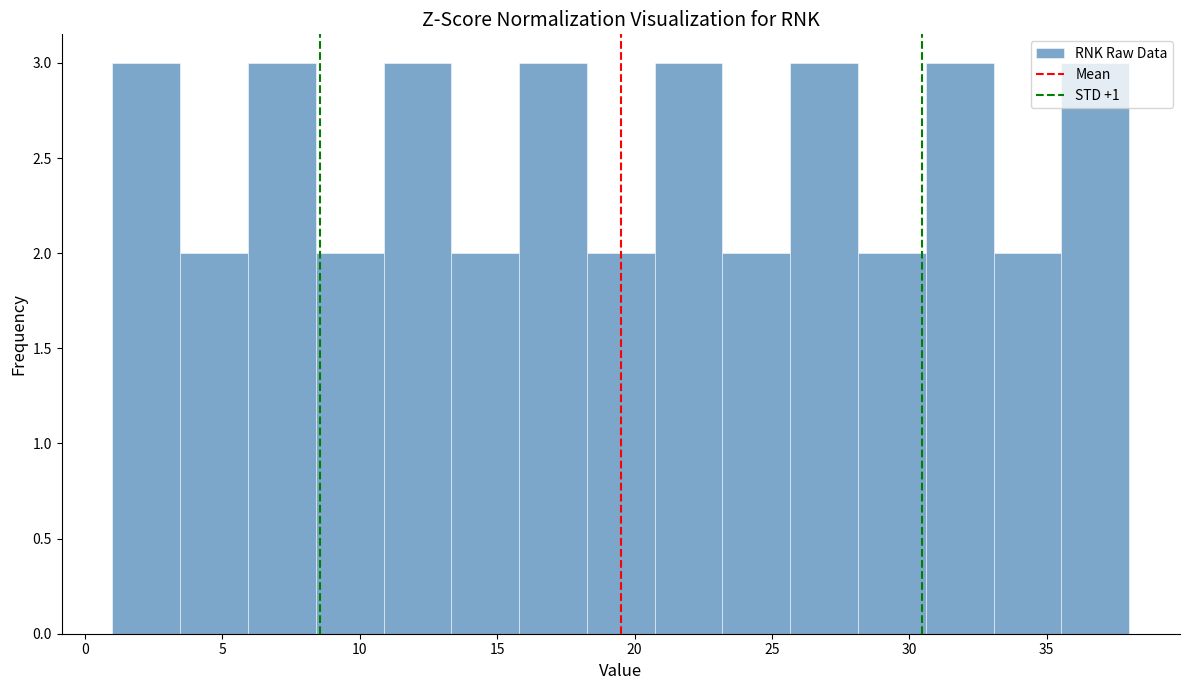

Reading left to right, transcribe this chart: for each bar, give the range it covers on the x-axis and its height. Neither the bar edges nor the heights are printed on the chart, so give them approximately, as read against the axes.

1.0 to 3.5: 3
3.5 to 6.0: 2
6.0 to 8.5: 3
8.5 to 11.0: 2
11.0 to 13.5: 3
13.5 to 16.0: 2
16.0 to 18.5: 3
18.5 to 20.5: 2
20.5 to 23.0: 3
23.0 to 25.5: 2
25.5 to 28.0: 3
28.0 to 30.5: 2
30.5 to 33.0: 3
33.0 to 35.5: 2
35.5 to 38.0: 3